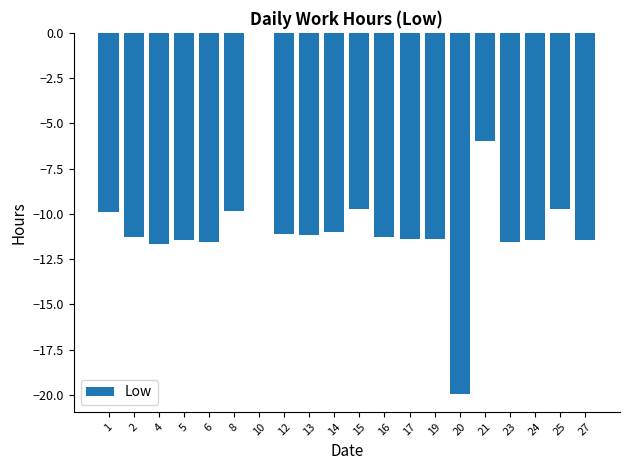

What is the change in value from 10 to 12?

-11.1